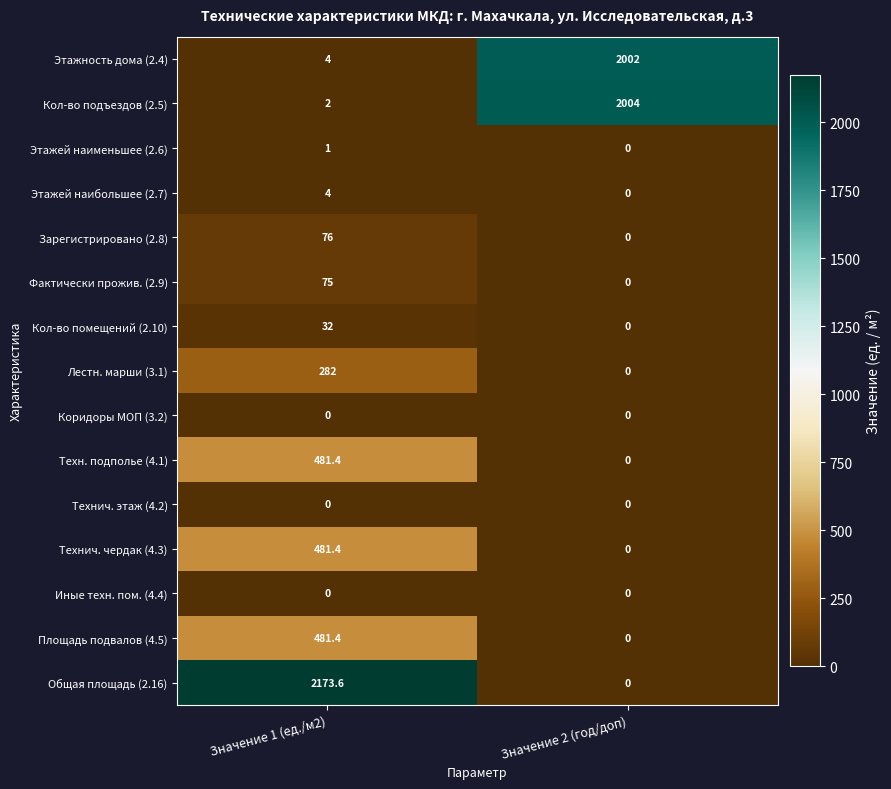

Is it true that Этажность дома (2.4) equals 4.0 at Значение 1 (ед./м2)?

True